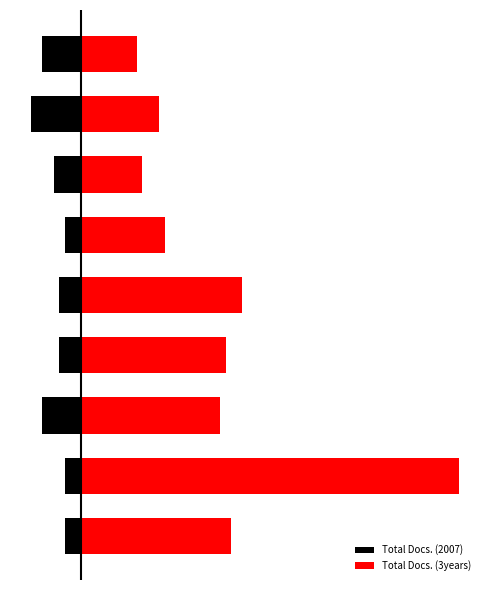

What is the greatest value displayed?

68